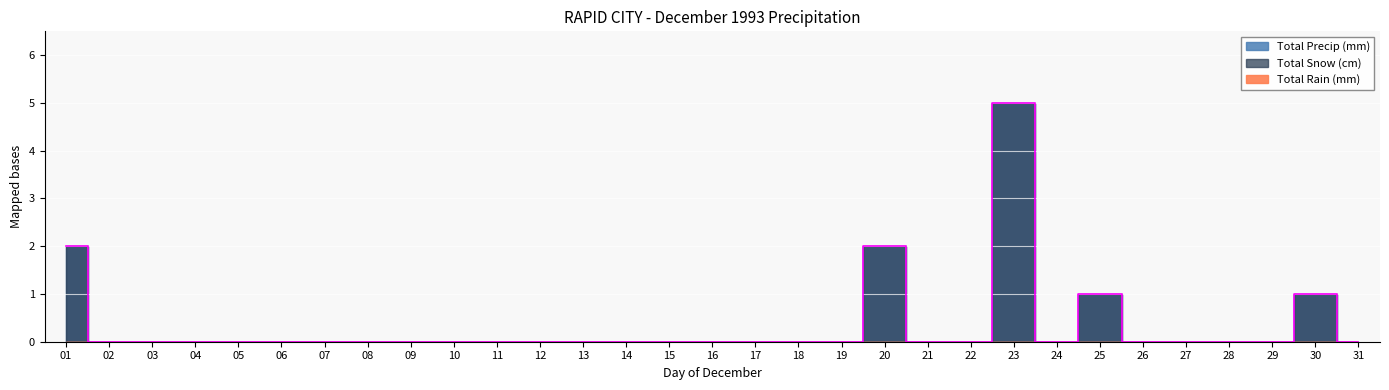

At which label is Total Snow (cm) closest to 2?

01